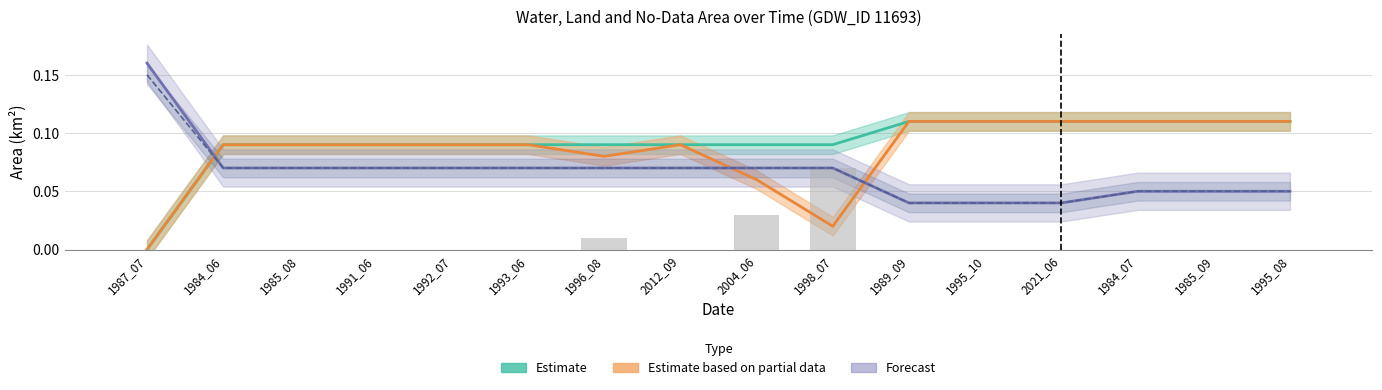

How many data points does each series have?

16